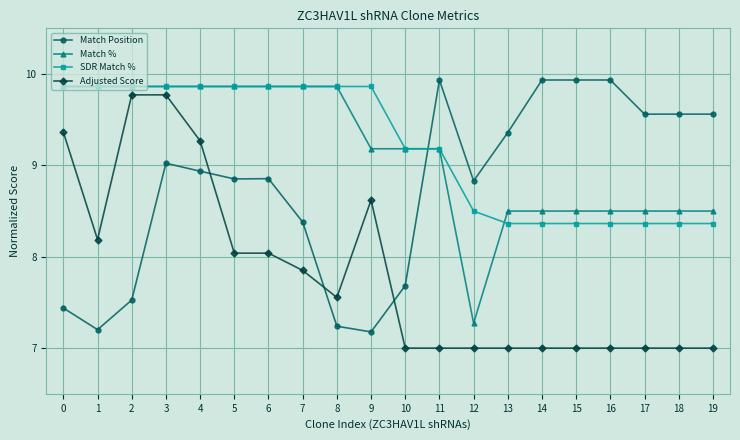

True or false: Adjusted Score and Match % cross at least once.

False